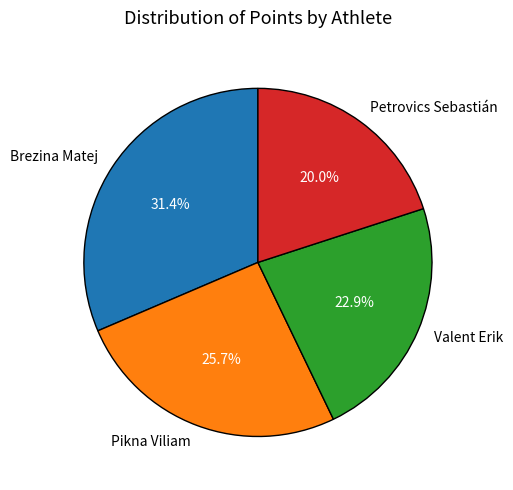

To the nearest percent, what portion does Brezina Matej represent?

31%